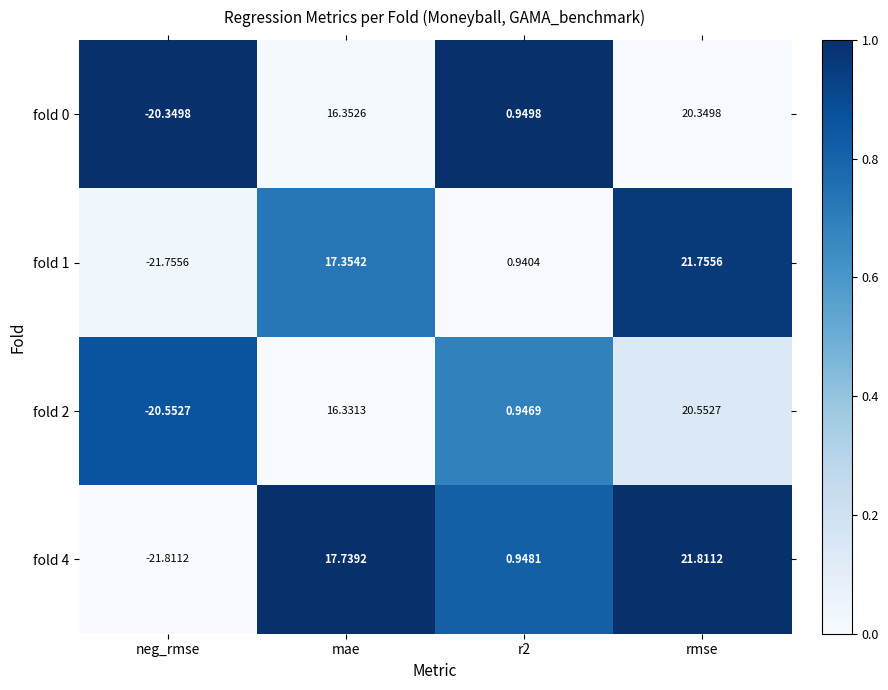

At which category is the sum across all series the highest?

rmse